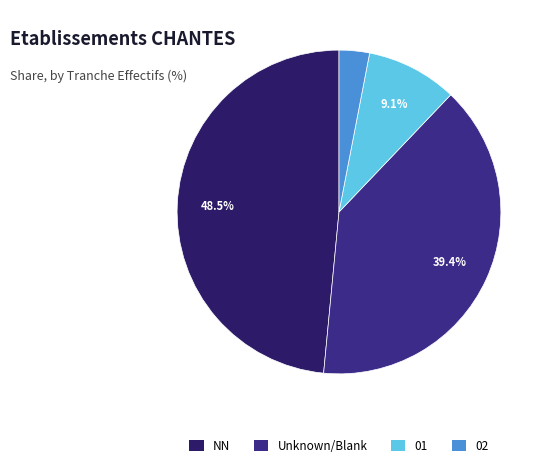

How many slices are in this pie chart?

4